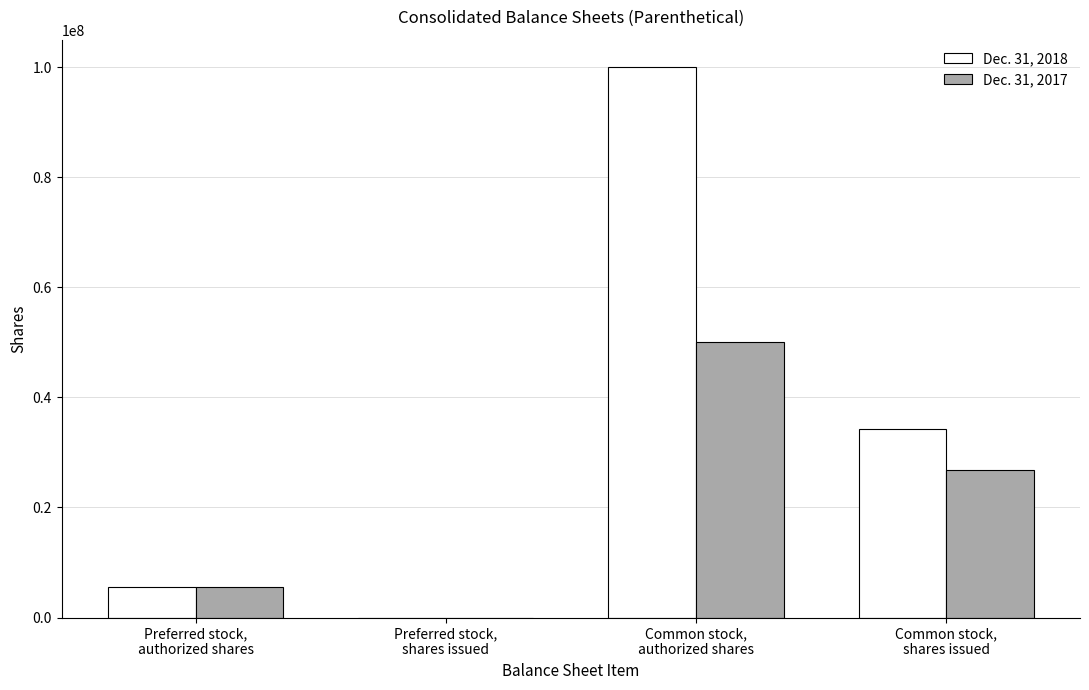

The value of Dec. 31, 2018 at Preferred stock,
shares issued is 0. True or false?

True